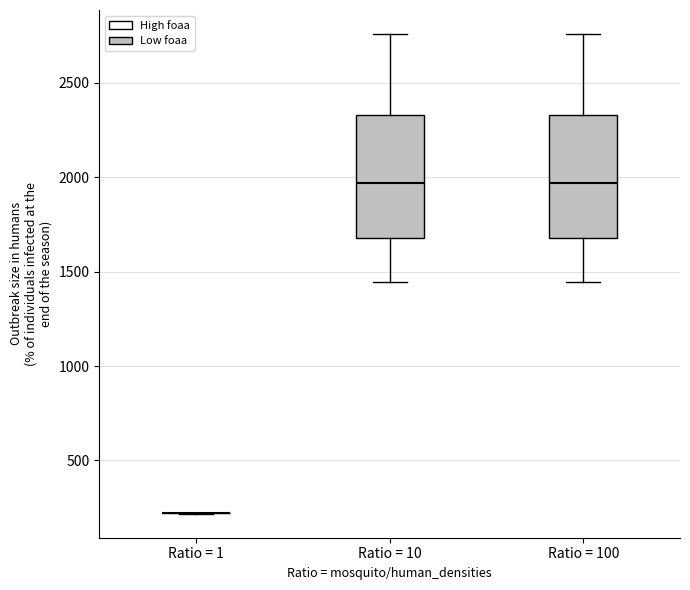

Reading left to right, read every box against the y-axis: the position of its median line, the range the box covers, and the ends of its whiskers. The values are not printed on the chart, so give them approximately, as read against the axis.

Ratio = 1: box collapsed to a line at 200, whiskers 200 to 200
Ratio = 10: median 1950, box 1700 to 2350, whiskers 1450 to 2750
Ratio = 100: median 1950, box 1700 to 2350, whiskers 1450 to 2750